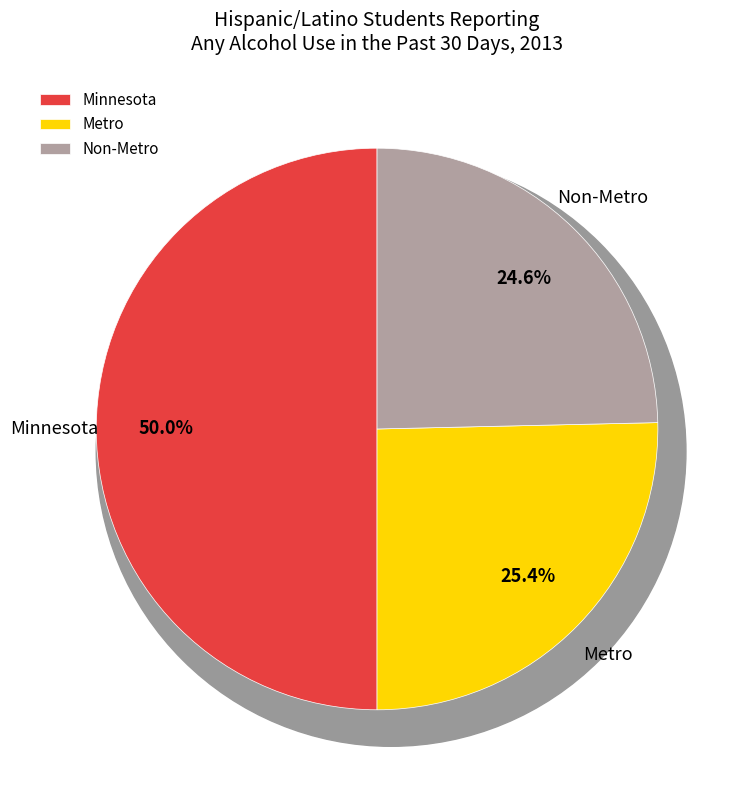

The Minnesota slice represents 56% of the pie. True or false?

False